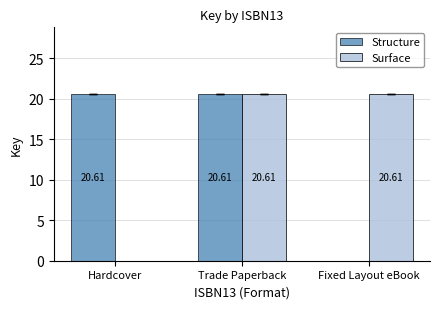

Which series changed the most between Trade Paperback and Fixed Layout eBook?

Structure